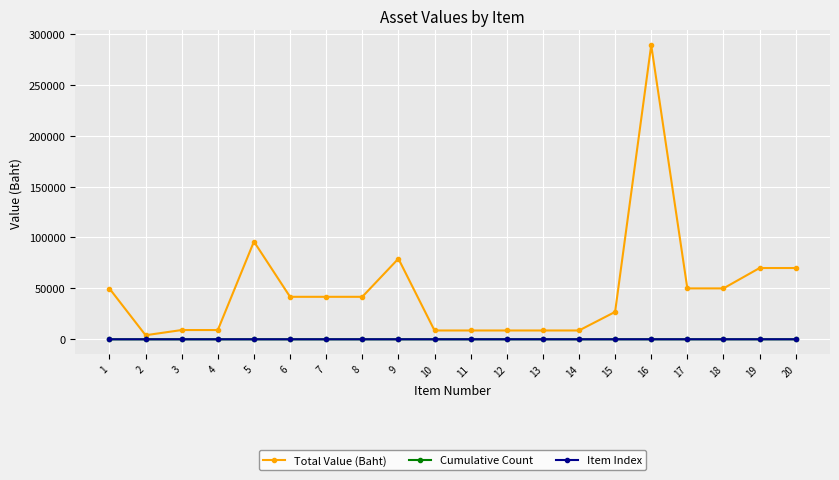

Rank the series at 15 from lowest to highest value.

Cumulative Count, Item Index, Total Value (Baht)